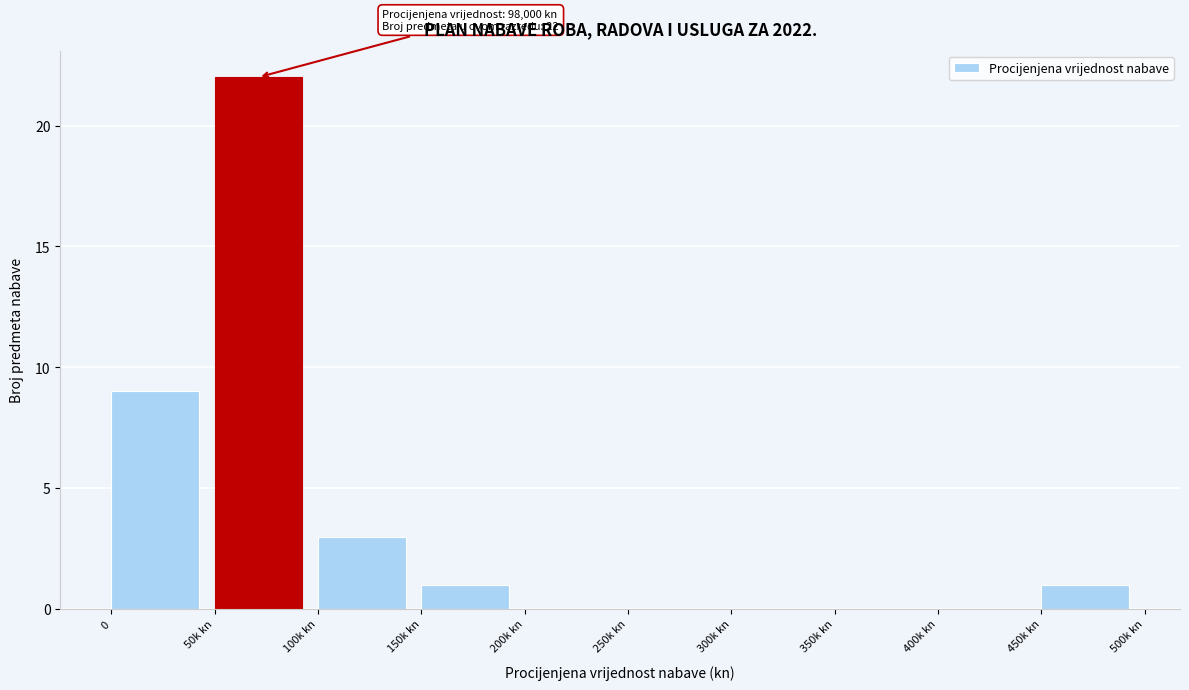

Reading left to right, transcribe all the data shown in this chart.

0=9	50k kn=22	100k kn=3	150k kn=1	200k kn=0	250k kn=0	300k kn=0	350k kn=0	400k kn=0	450k kn=1